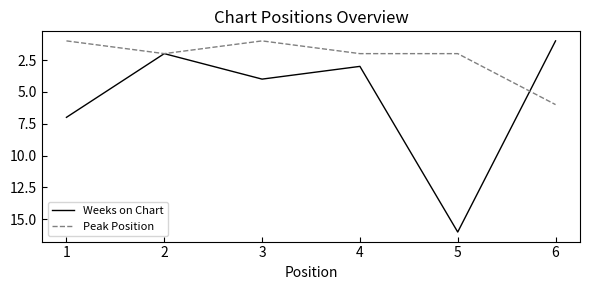

Which series changed the most between 2 and 4?

Weeks on Chart